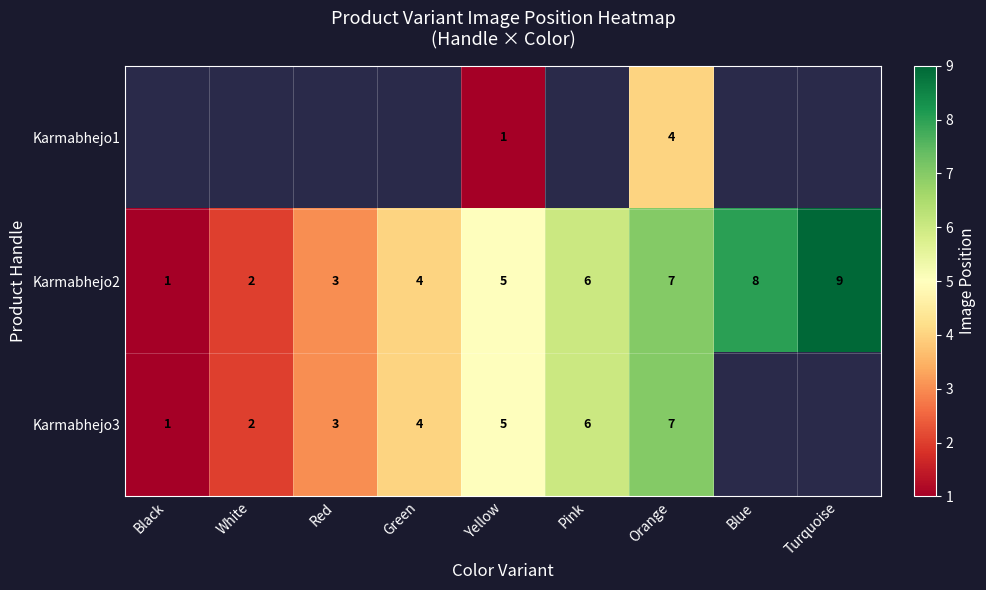

How many Karmabhejo2 values are between 3 and 7?

5